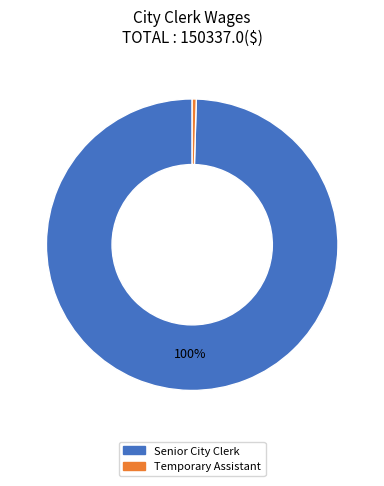

How many segments does this pie chart have?

2